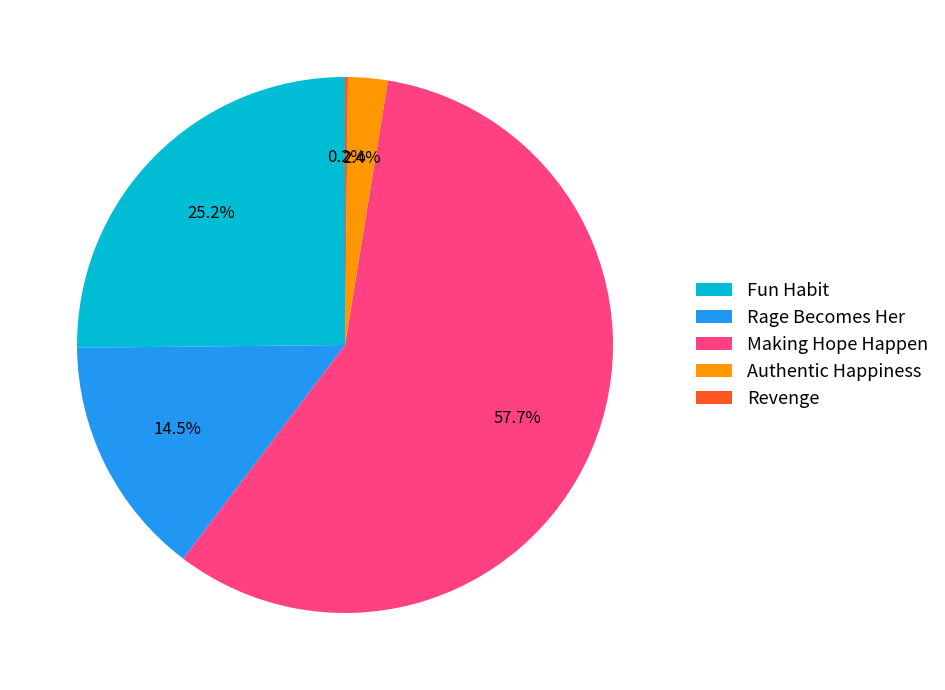

Is Making Hope Happen the majority of the pie?

Yes